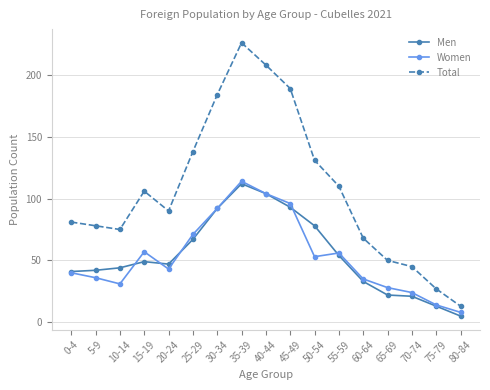

True or false: Total and Women cross at least once.

False